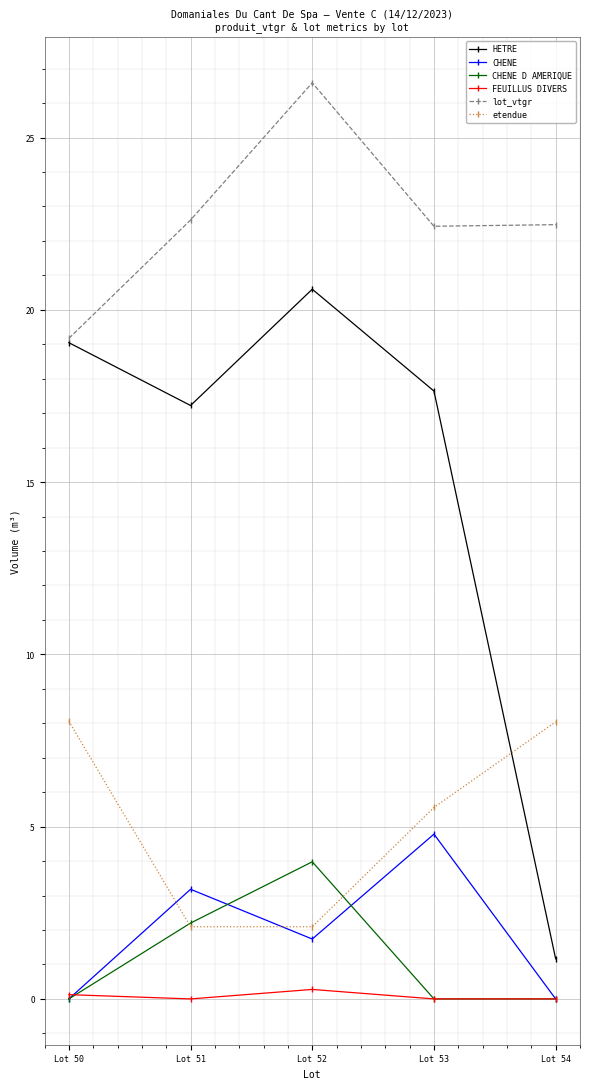

True or false: lot_vtgr and etendue cross at least once.

False